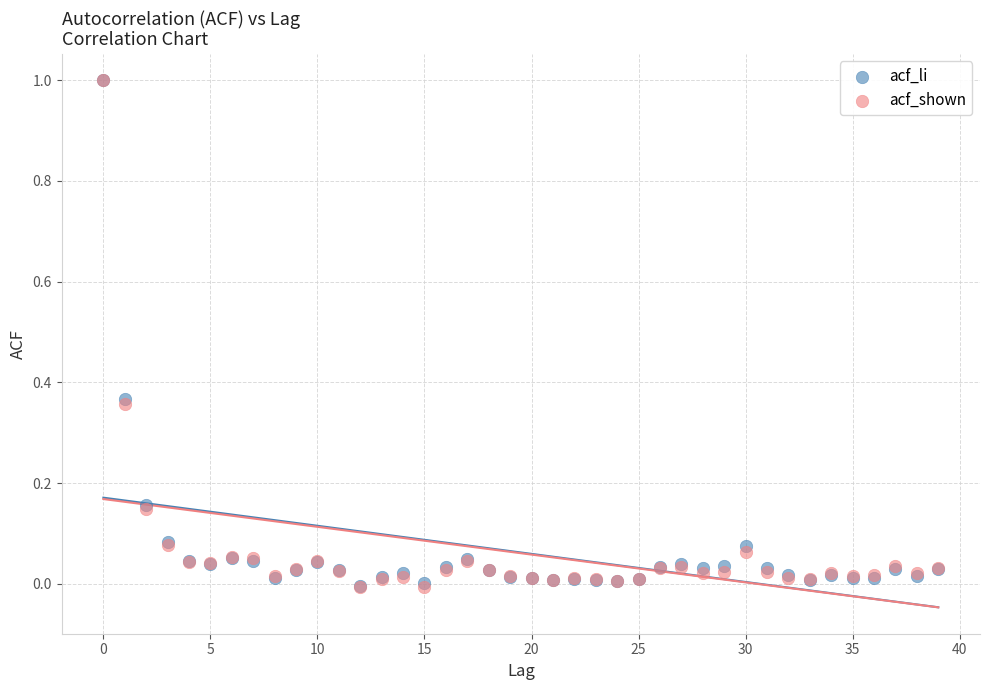

Which series has the largest Y range (max minus min)?

acf_shown